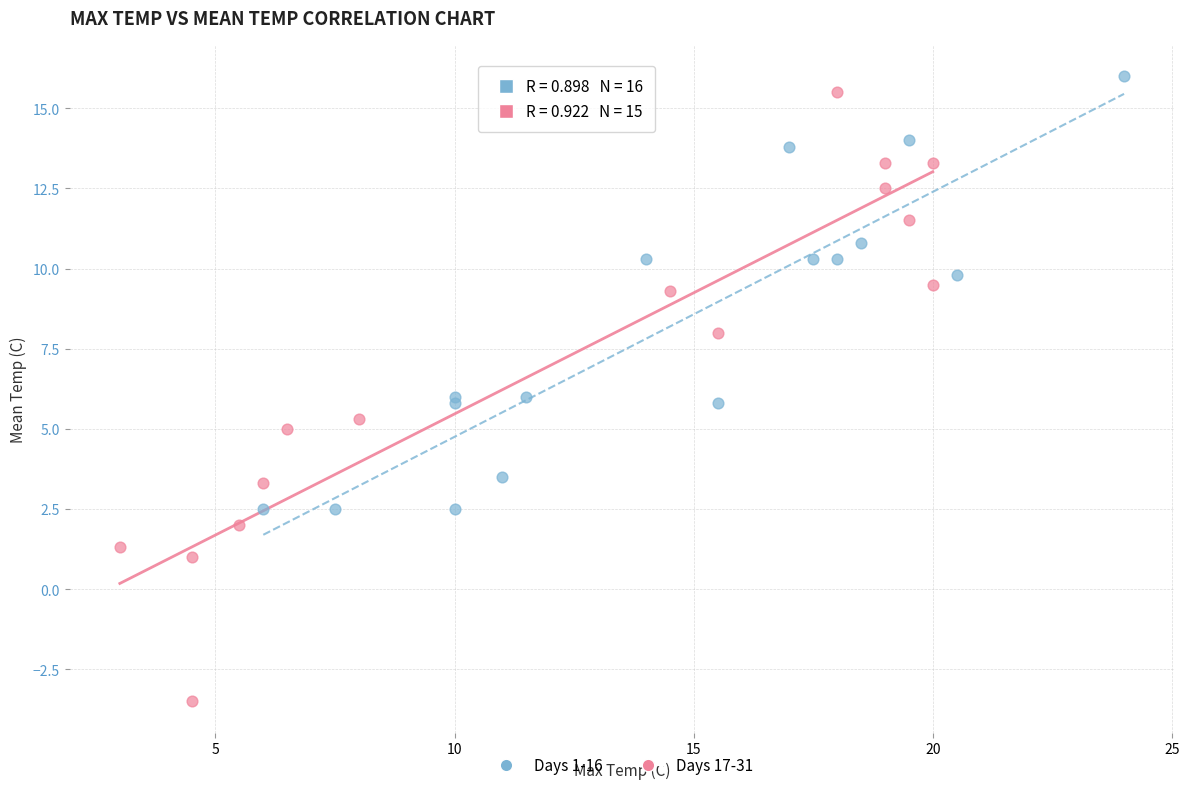

Which series contains the highest Y value?

Days 1-16